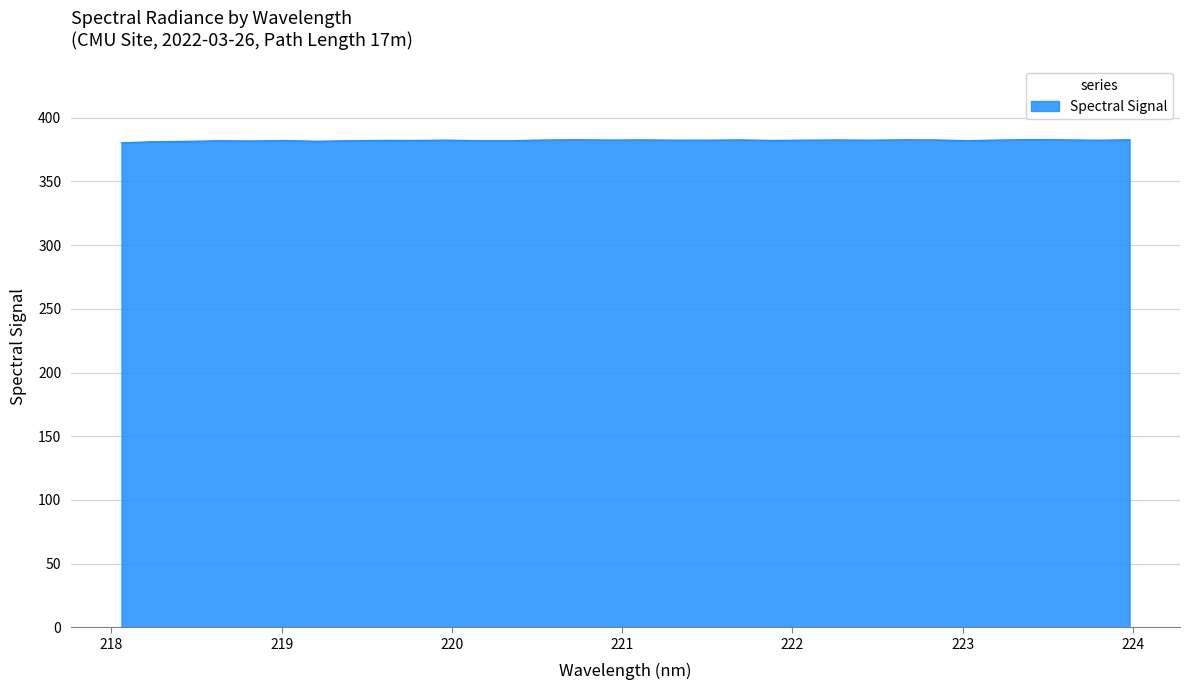

What is the minimum value shown in the chart?

380.3